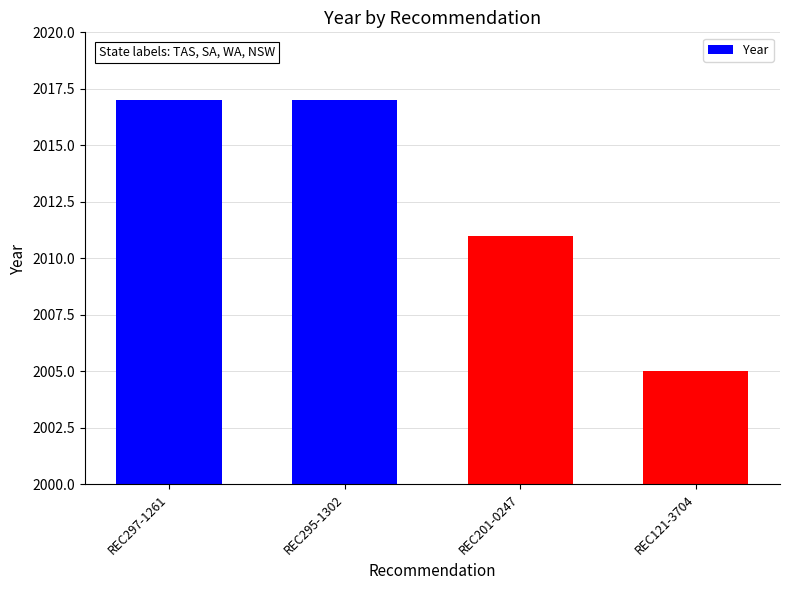

What is the difference between the second highest and minimum values?

12